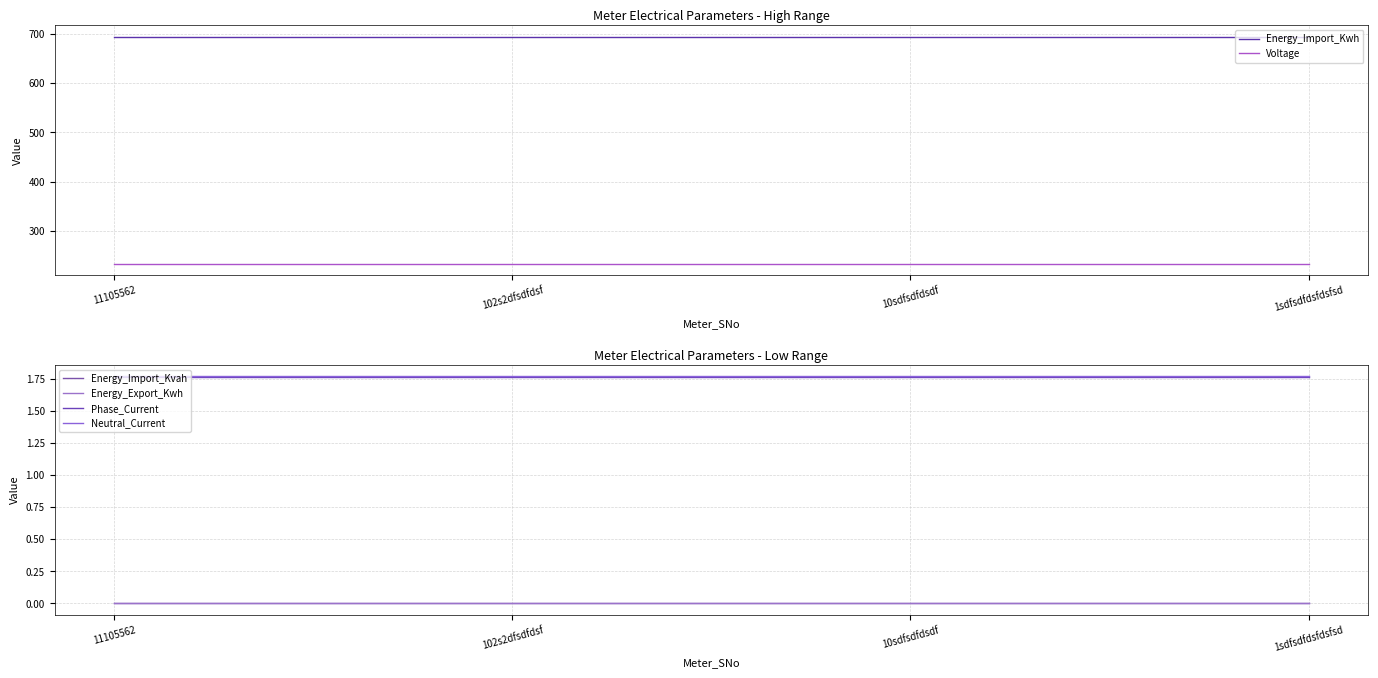

How many distinct data groups are displayed?

6